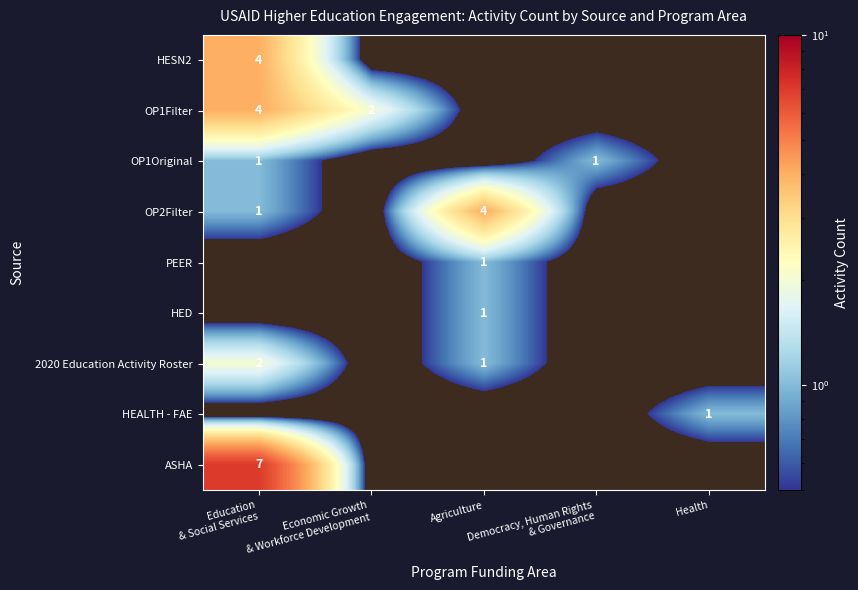

Count the number of categories in the chart.

5